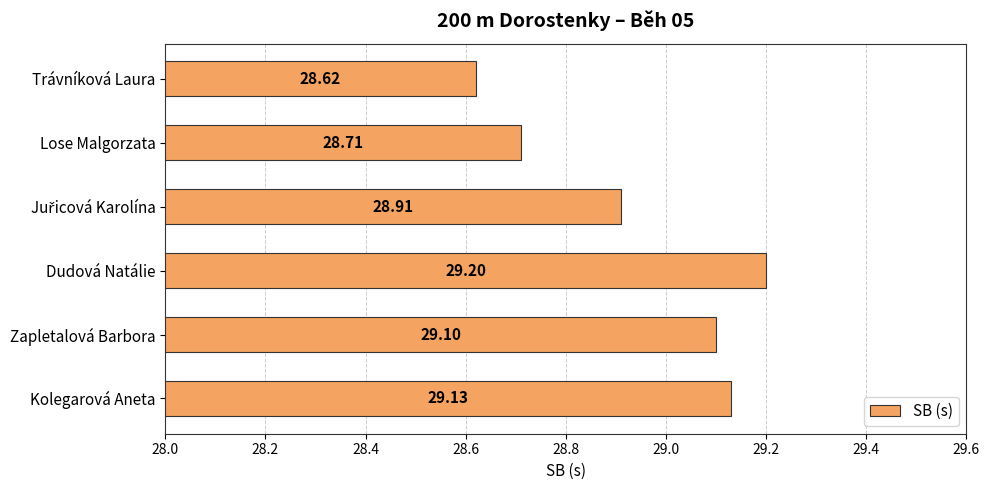

What is the average value?

28.9